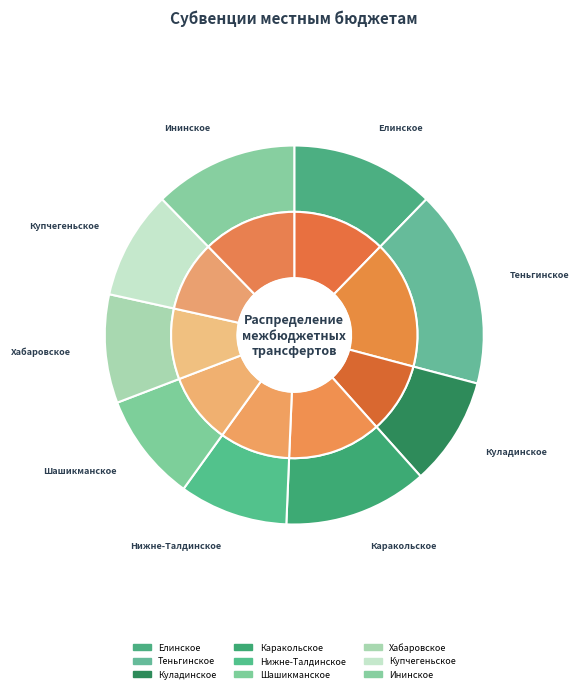

Does Теньгинское account for over 50% of the chart?

No